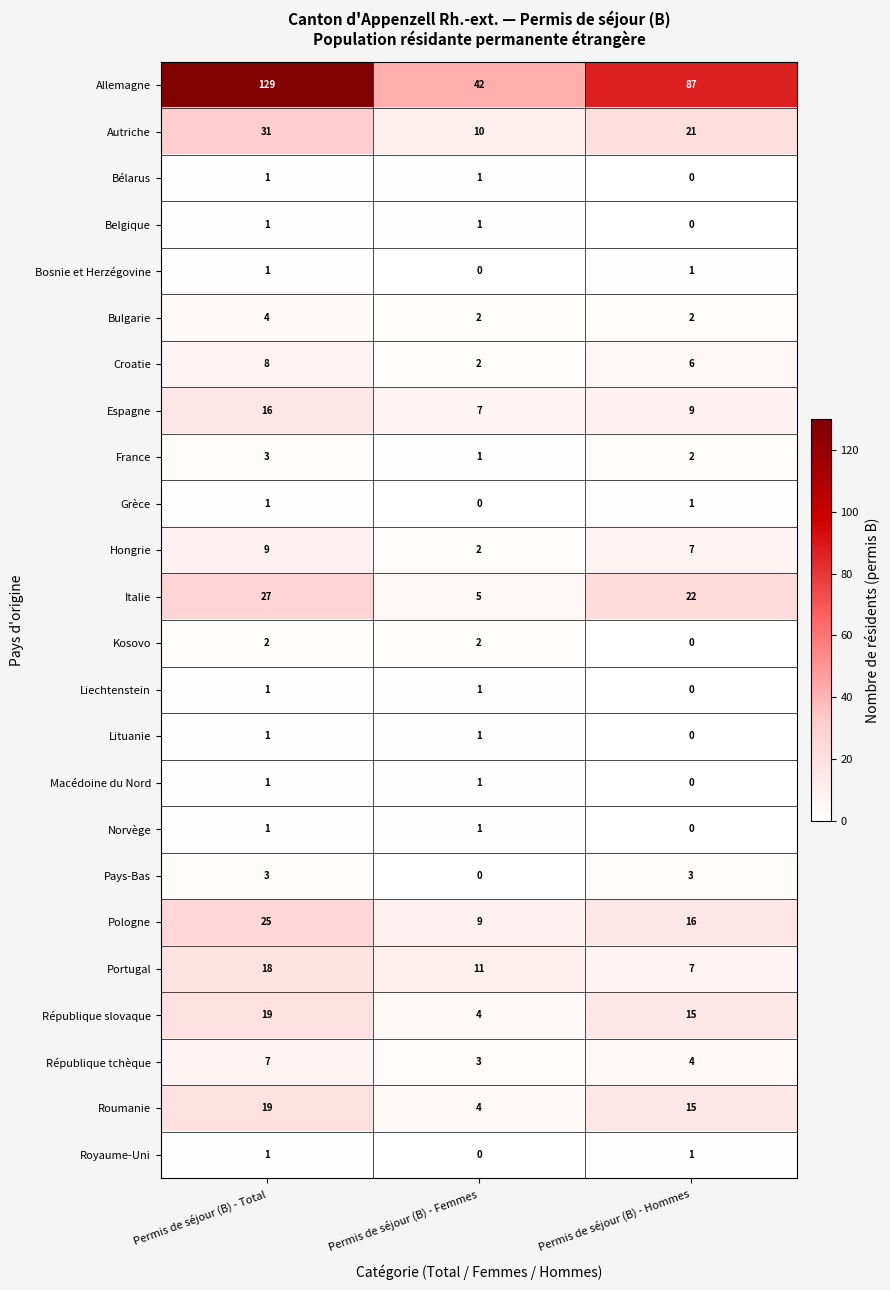

The value of Norvège at Permis de séjour (B) - Hommes is 0. True or false?

True